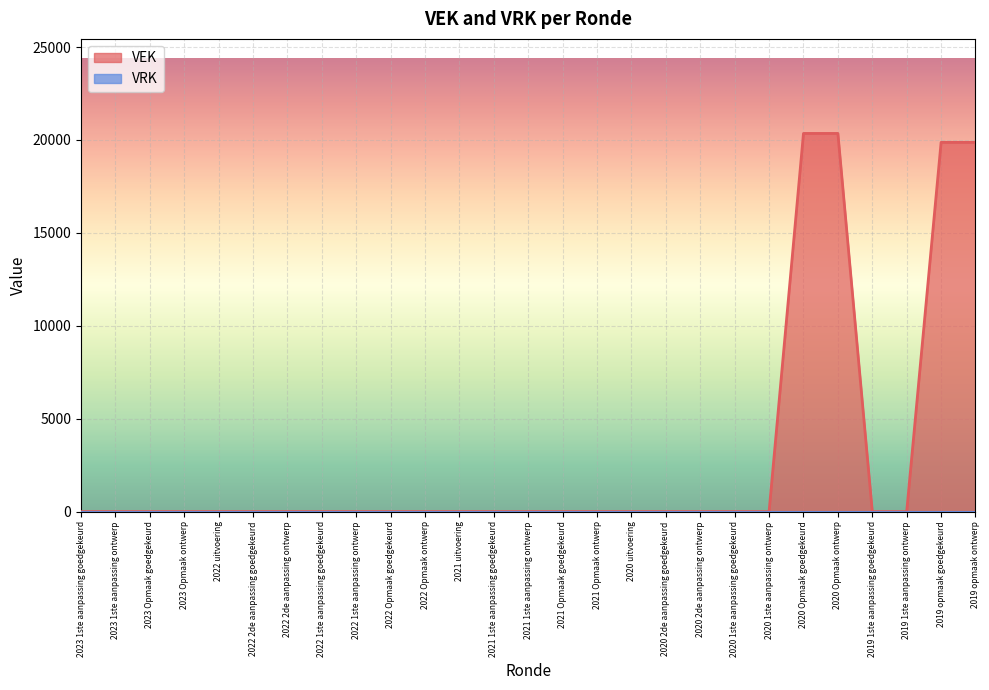

What is the label of the 15th point from the right?

2021 1ste aanpassing goedgekeurd